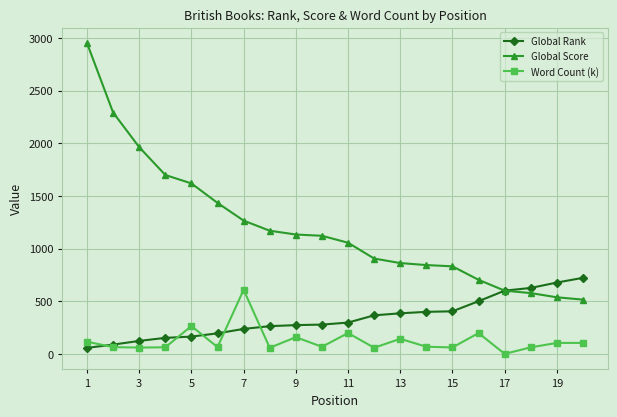

Rank the series by their average value, from lowest to highest.

Word Count (k), Global Rank, Global Score